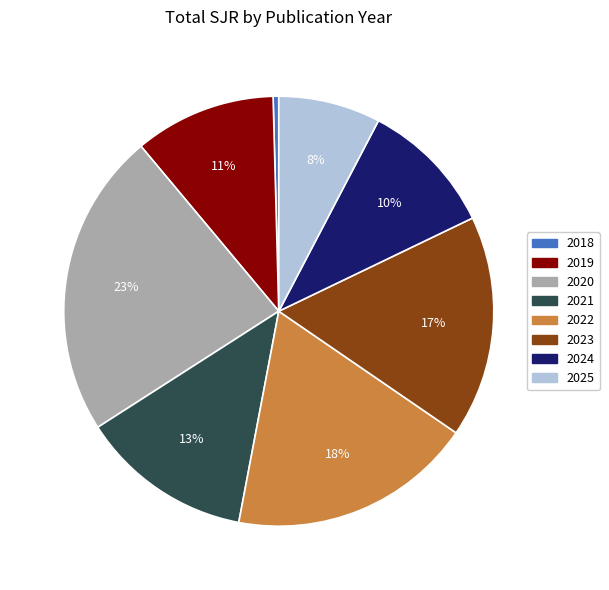

What percentage is the 2025 slice, to the nearest percent?

8%